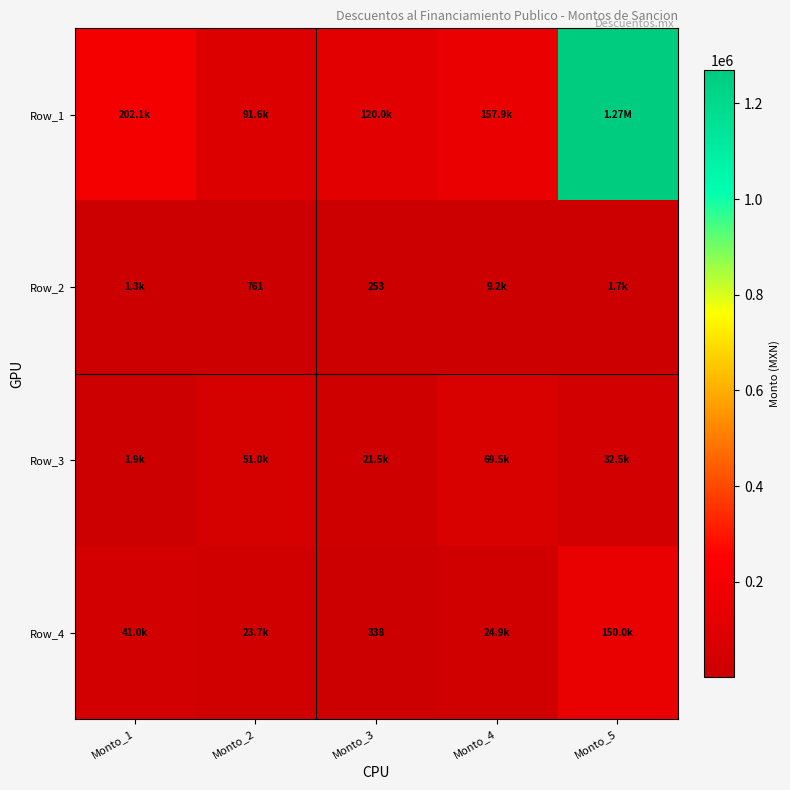

Between Monto_3 and Monto_5, which is larger?

Monto_5